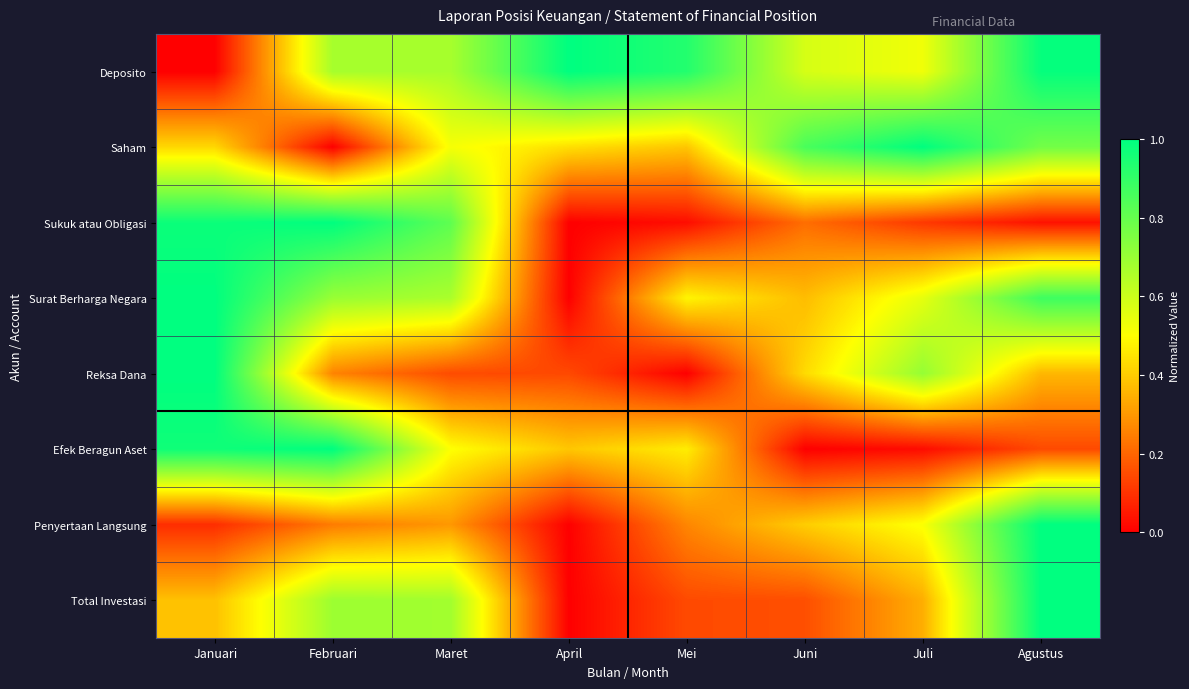

Count the number of categories in the chart.

8